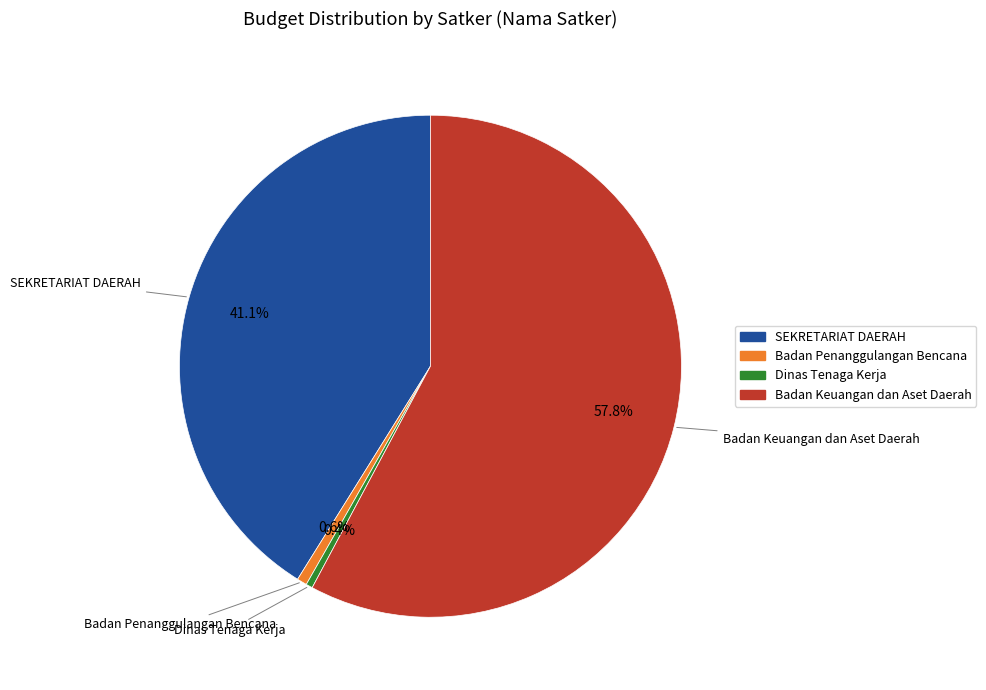

Approximately how many times larger is the value at Badan Keuangan dan Aset Daerah compared to SEKRETARIAT DAERAH?

1.4